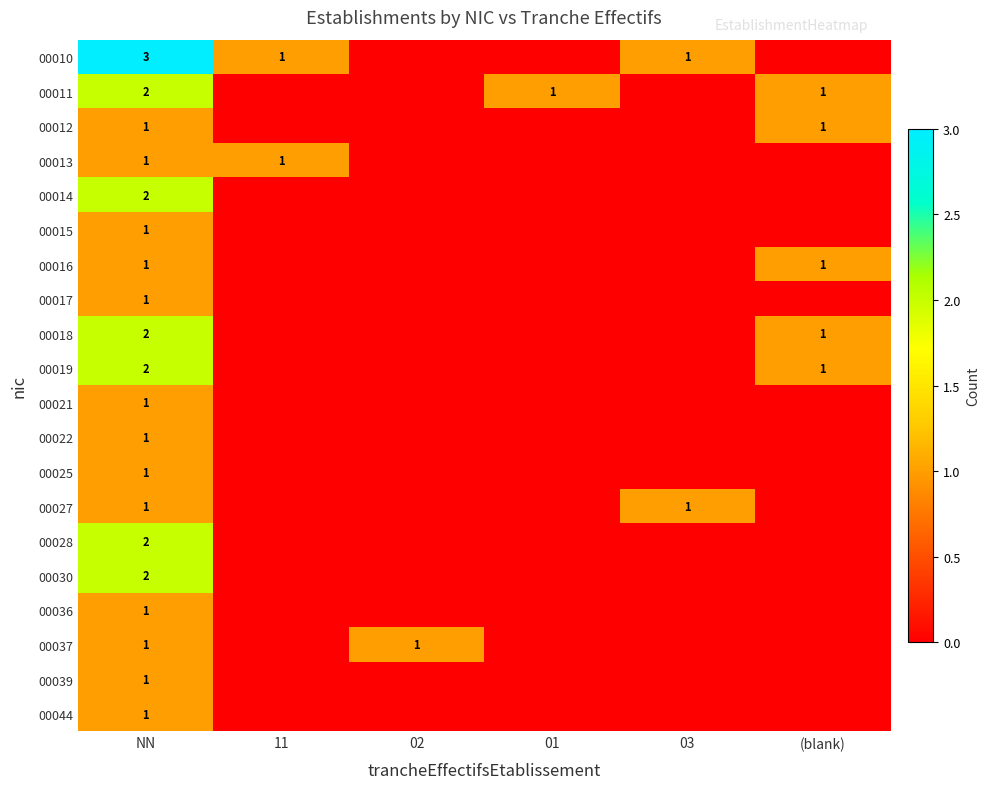

What is the total value across all series at NN?

28